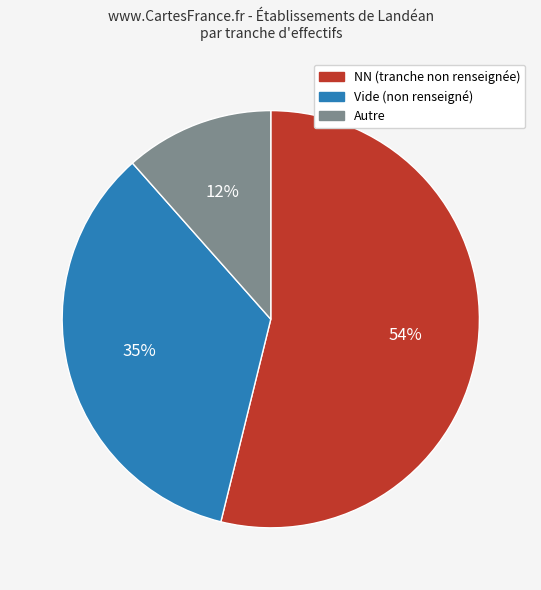

Does any single category account for the majority?

Yes